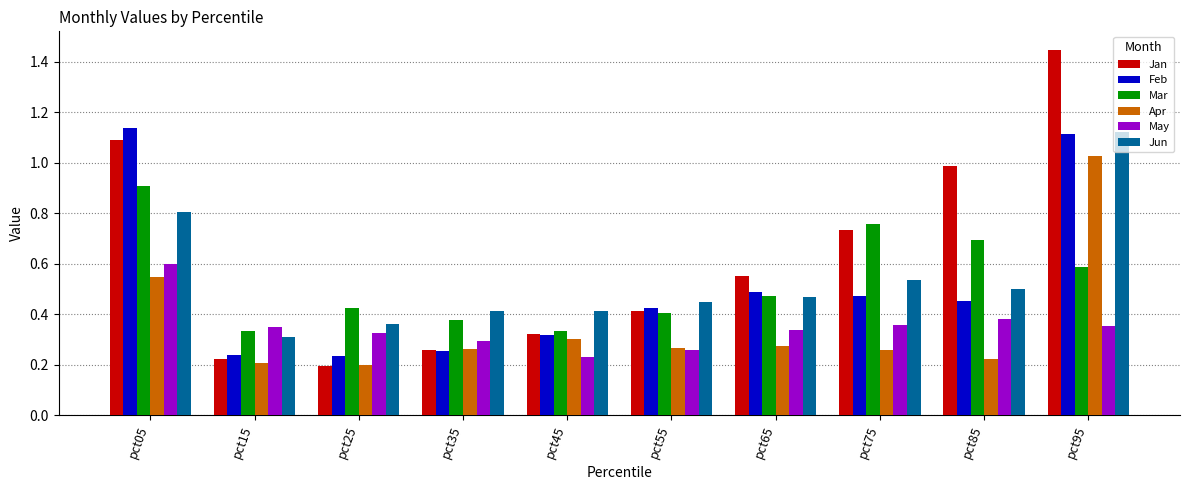

What is the difference between the second highest and minimum values in the Feb series?

0.9